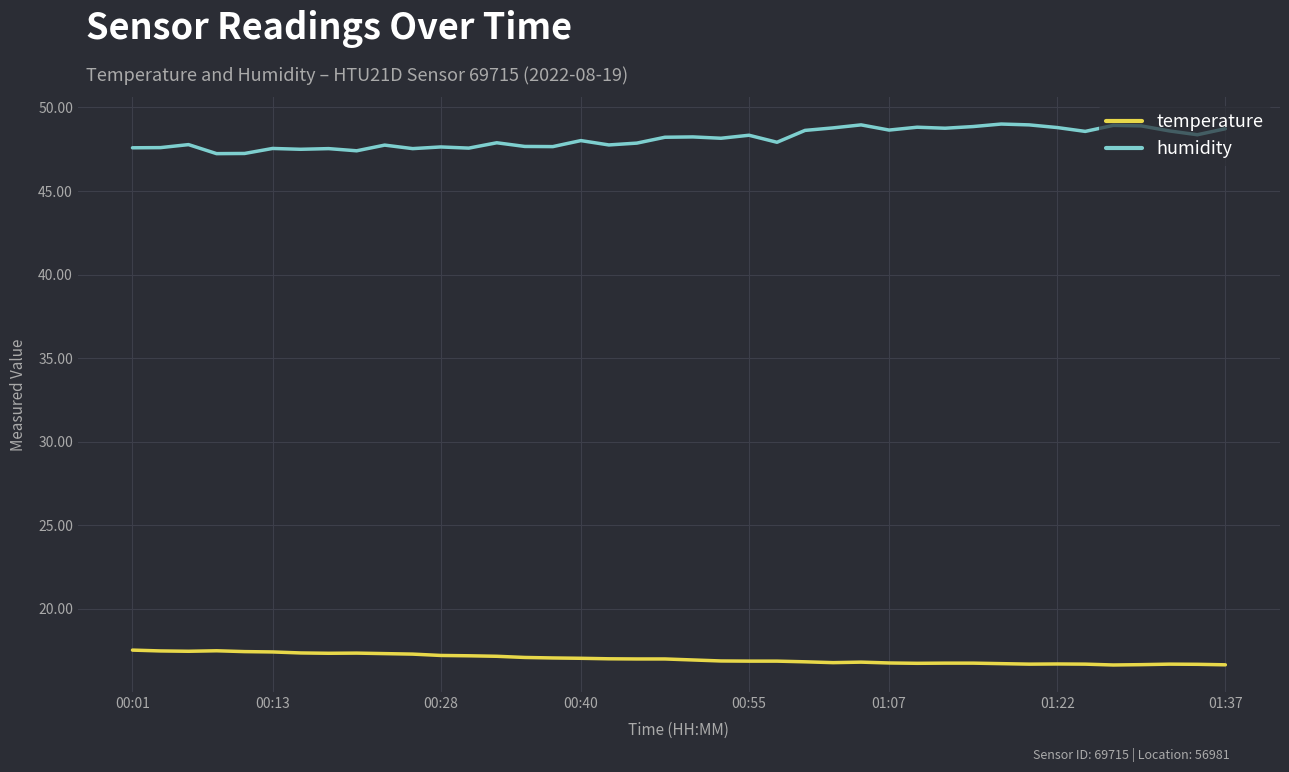

What is the maximum value shown in the chart?

49.0